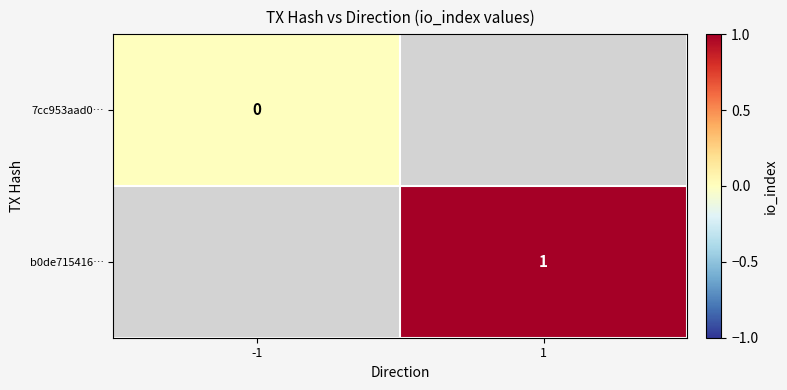

Is the value of 7cc953aad0… at -1 greater than the value of b0de715416… at 1?

No